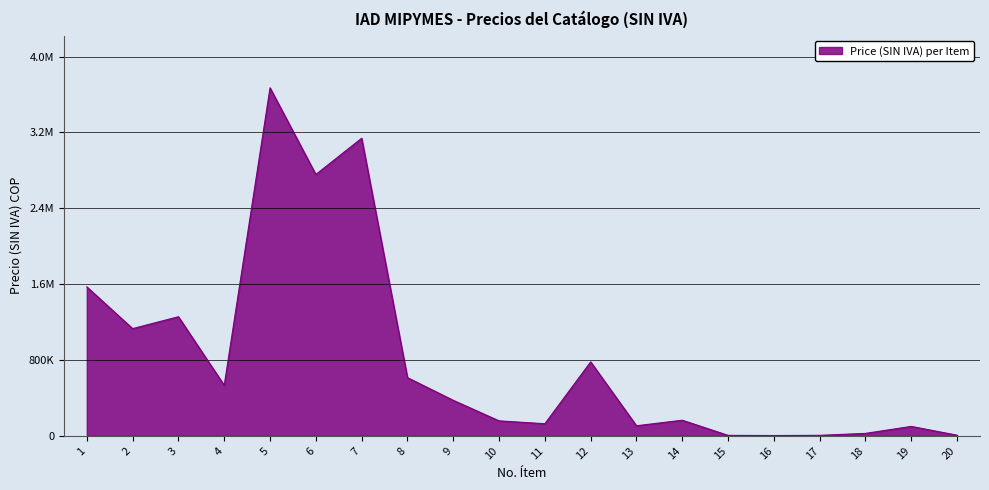

Reading left to right, what are all the values shown in this chart?

1=1571600	2=1131300	3=1256800	4=533200	5=3670500	6=2756700	7=3138700	8=614700	9=375200	10=158700	11=128400	12=780400	13=106900	14=165400	15=5700	16=4000	17=6000	18=26500	19=100100	20=7300